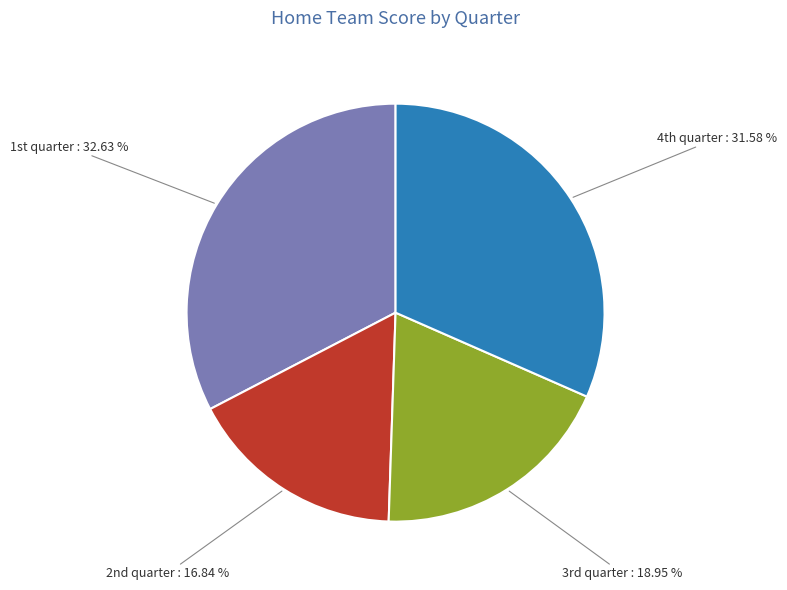

How many slices are in this pie chart?

4